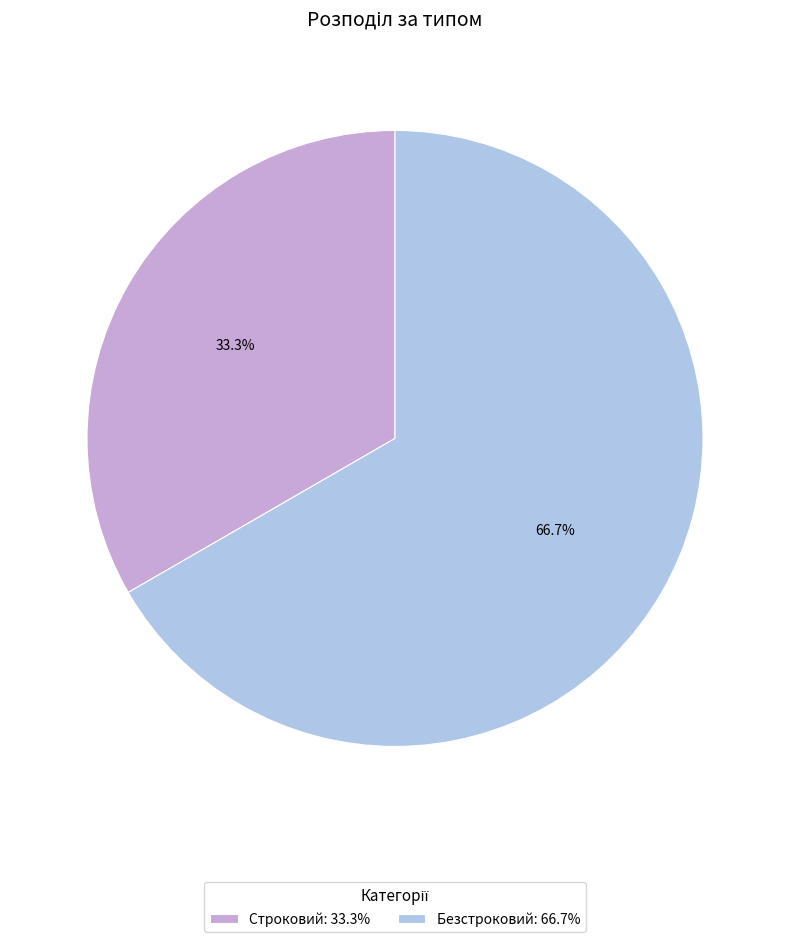

Which has a higher value, Строковий: 33.3% or Безстроковий: 66.7%?

Безстроковий: 66.7%